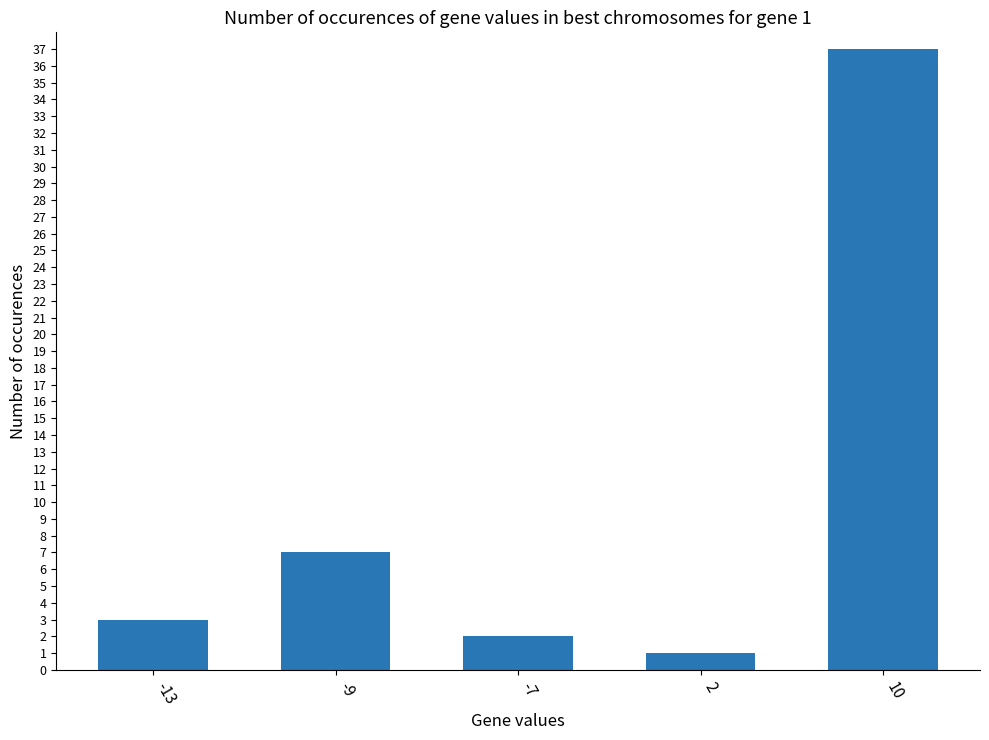

Between -9 and 2, which is larger?

-9